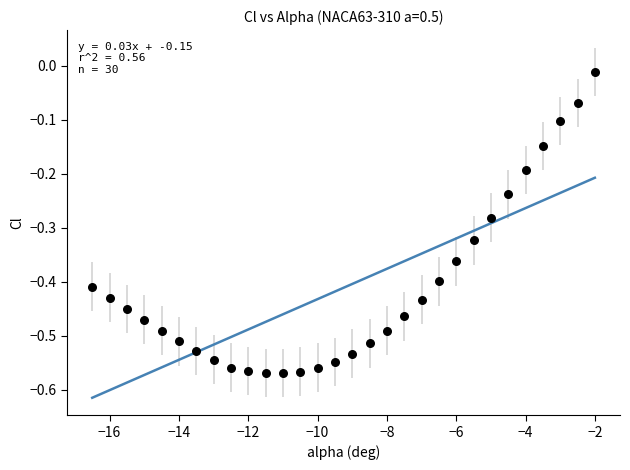

What is the range of Y values (max minus min)?

0.6